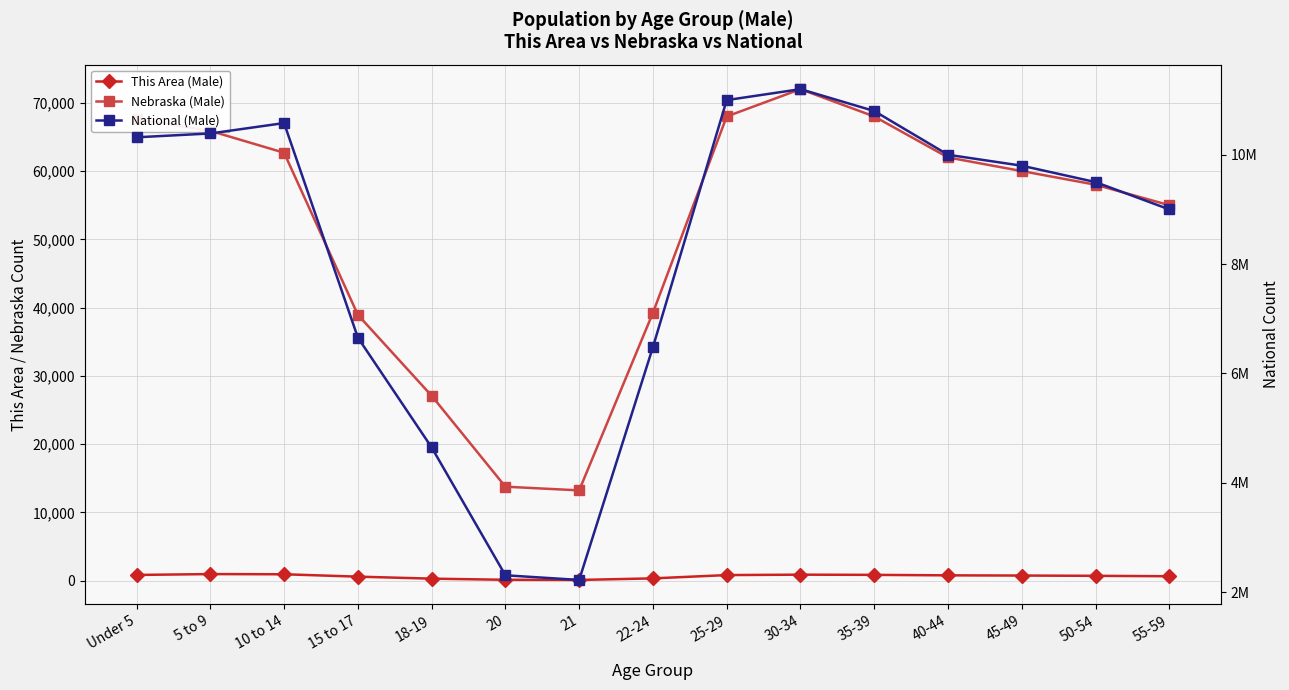

Does the chart have visible grid lines?

Yes